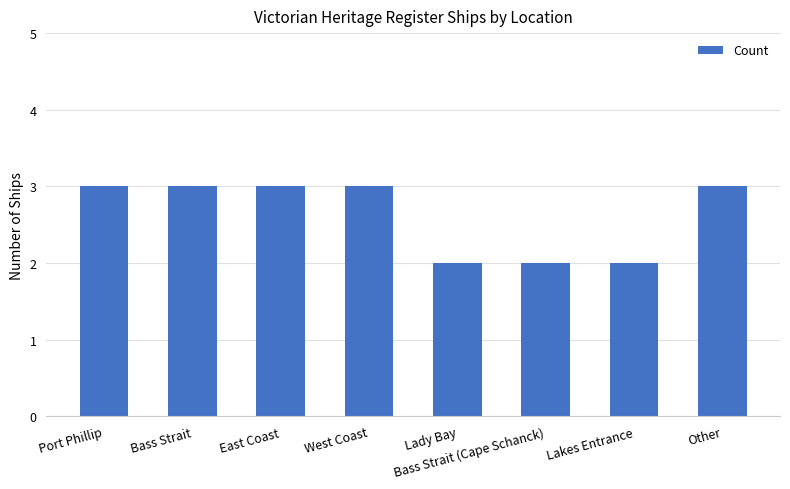

What is the average value?

3